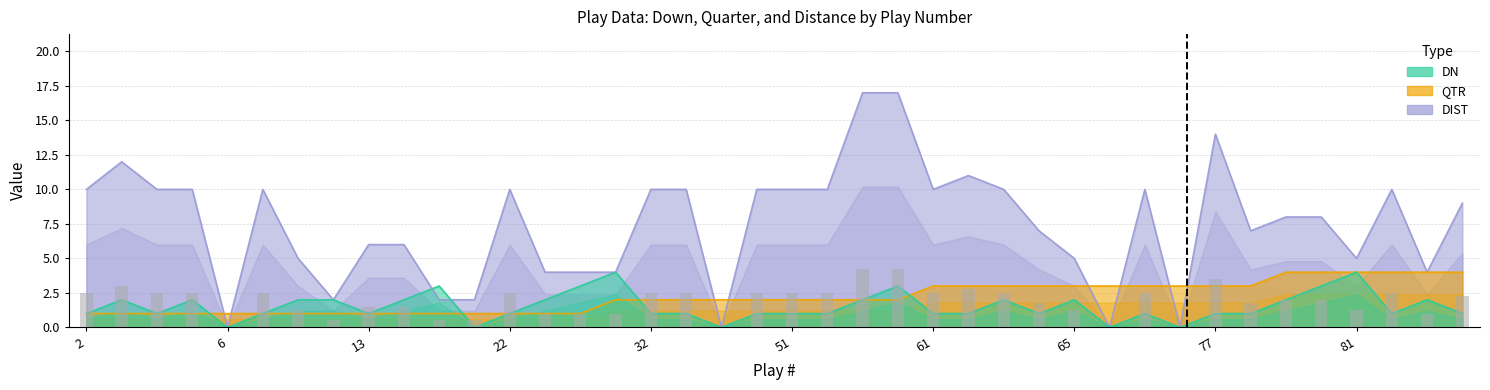

What is the approximate value of QTR at 2?

1